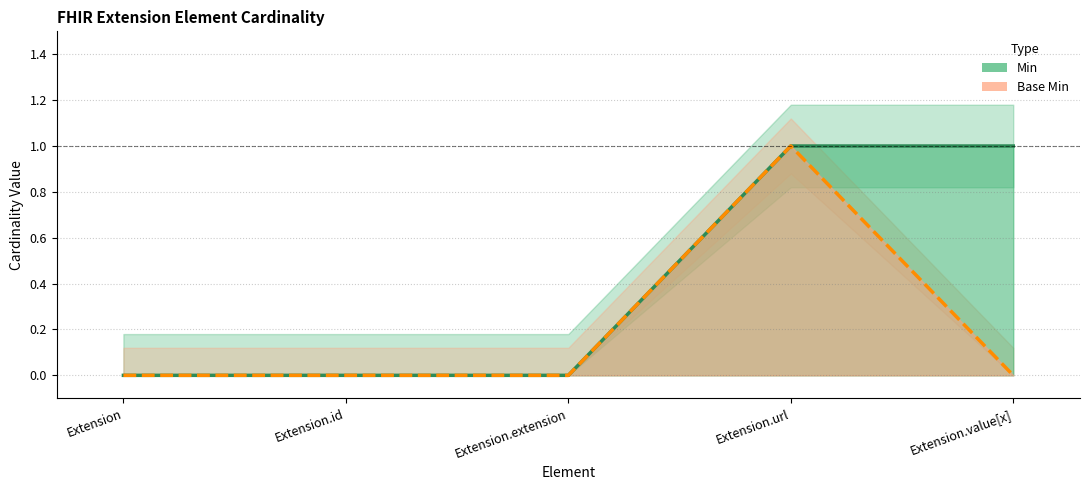

True or false: Base Min has a value of 0 at Extension.extension.

True